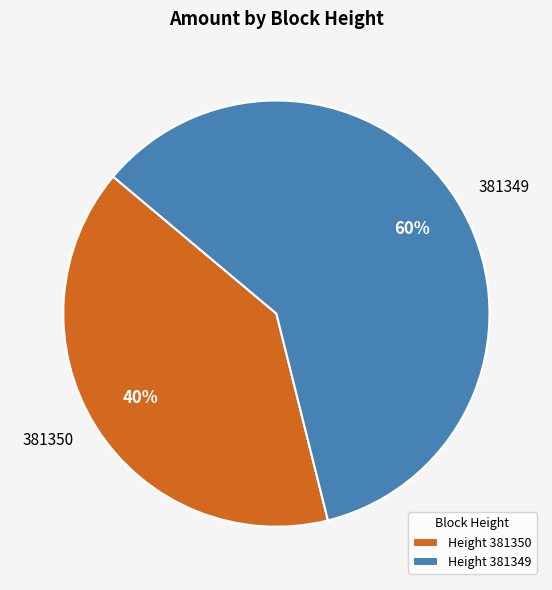

To the nearest percent, what is the difference between the 381350 and 381349 slice percentages?

20%